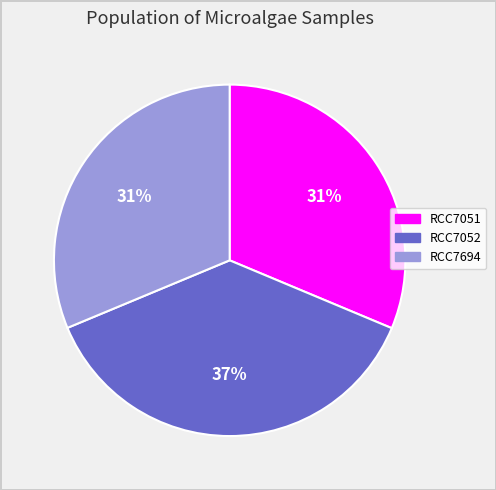

The RCC7052 slice represents 37% of the pie. True or false?

True